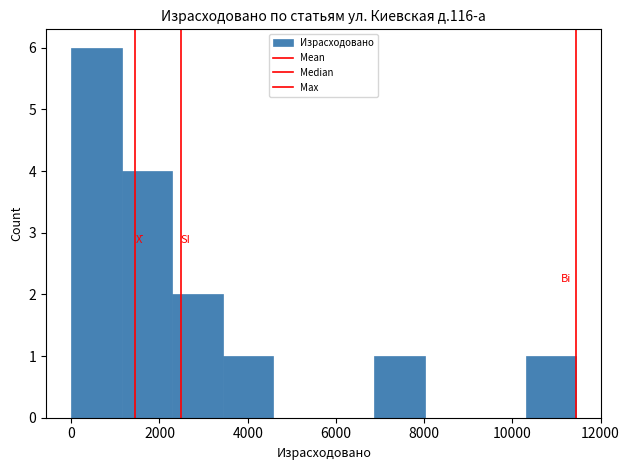

Over which range of the x-axis is the bar tallest?

0 to 1200